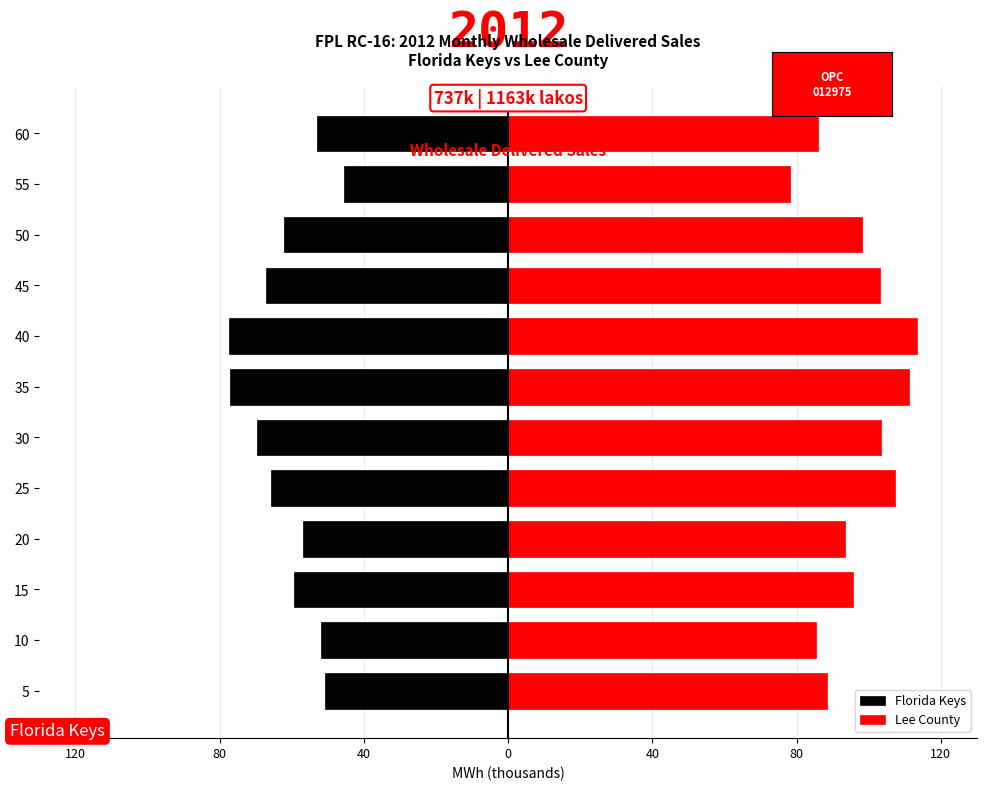

How many groups of bars are there?

12